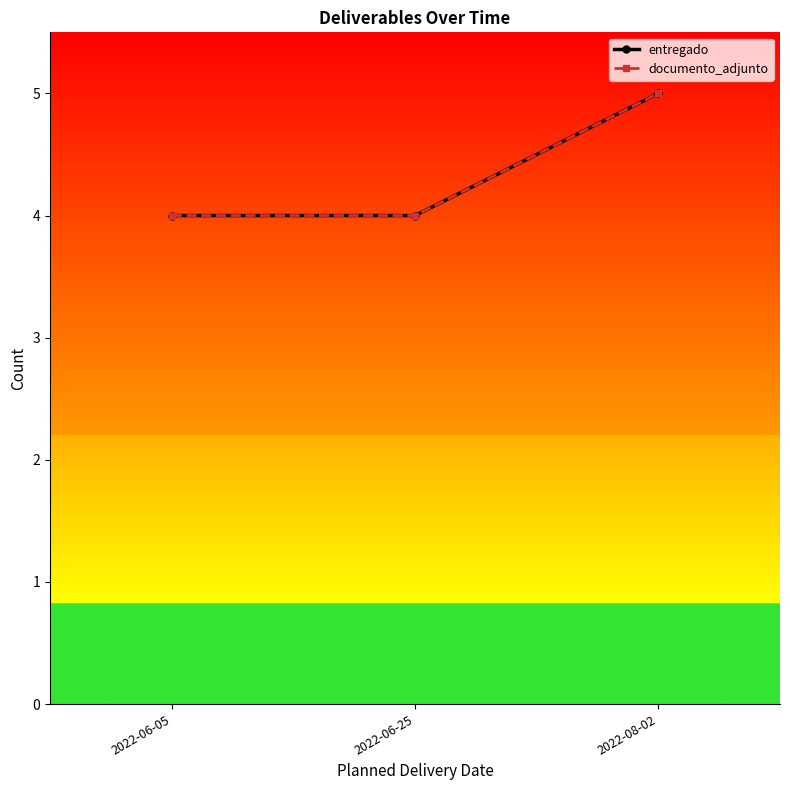

Reading left to right, what are all the values shown in this chart?

entregado: 4	4	5
documento_adjunto: 4	4	5